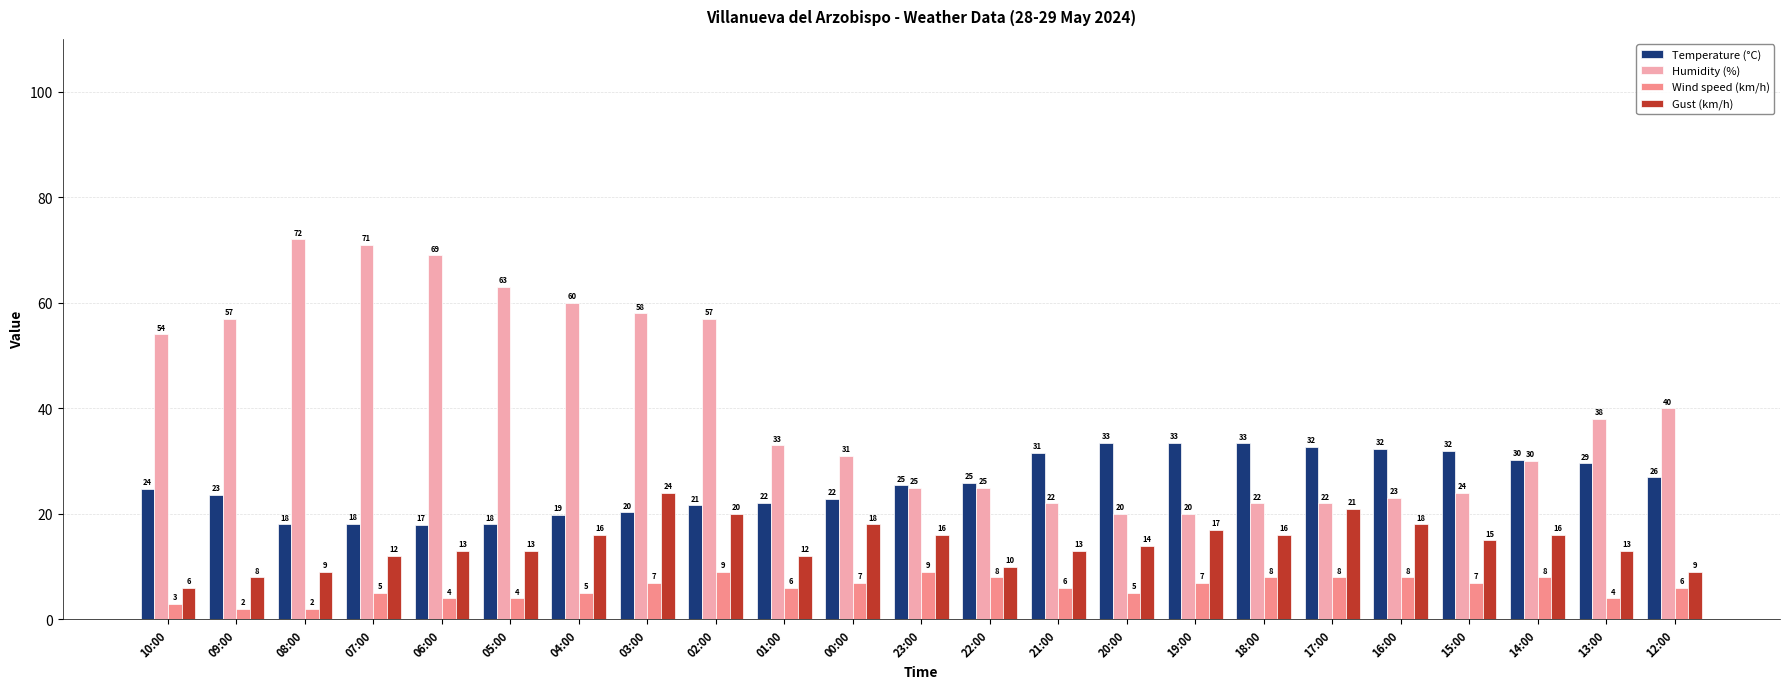

What is the label of the 5th bar from the left?

06:00